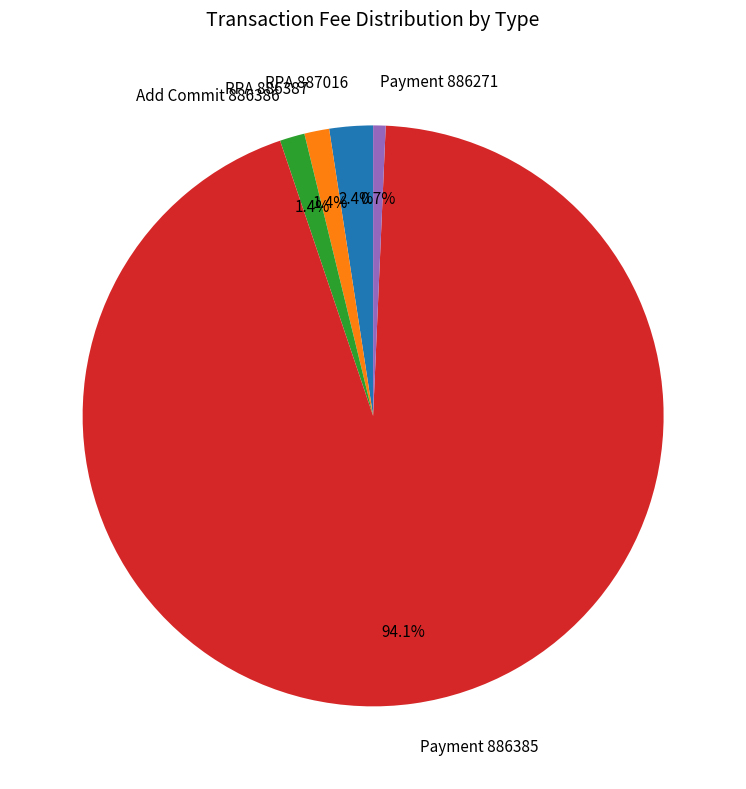

What is the smallest slice in the pie chart?

Payment 886271